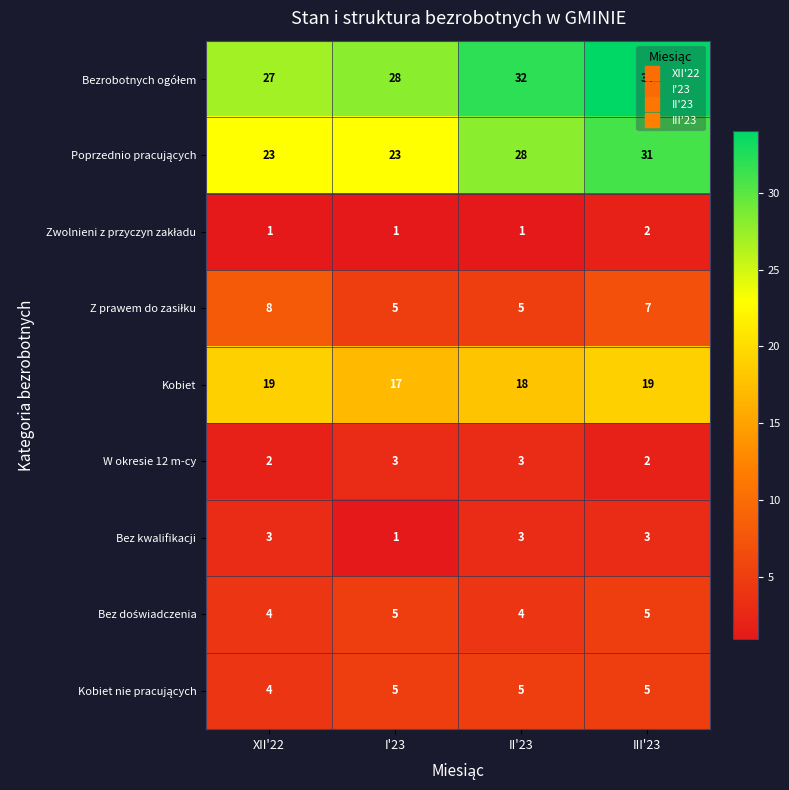

At how many categories does at least one series exceed 22?

4